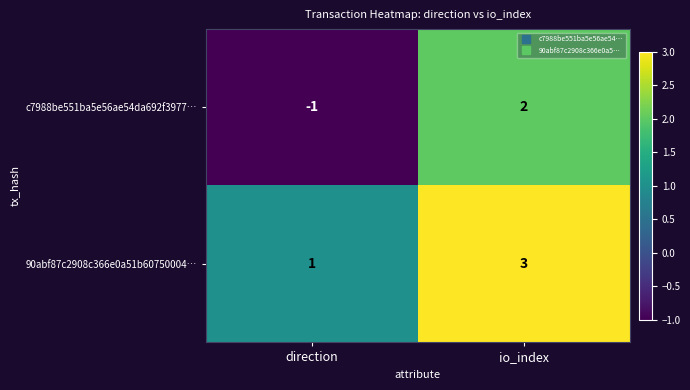

What is the difference between the highest and lowest values at io_index?

1